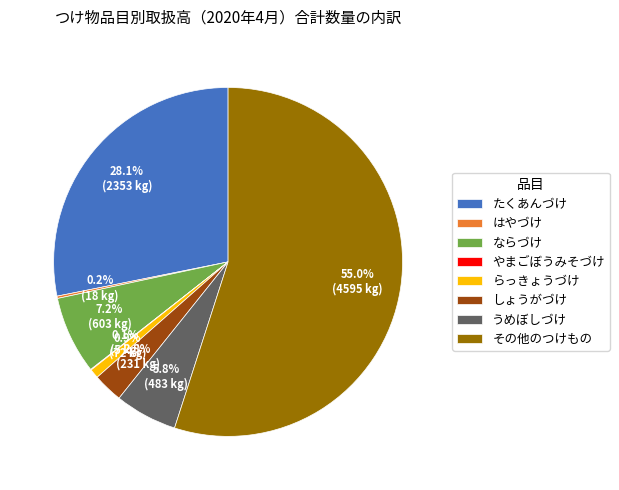

What percentage is NOT represented by たくあんづけ?

71.9%